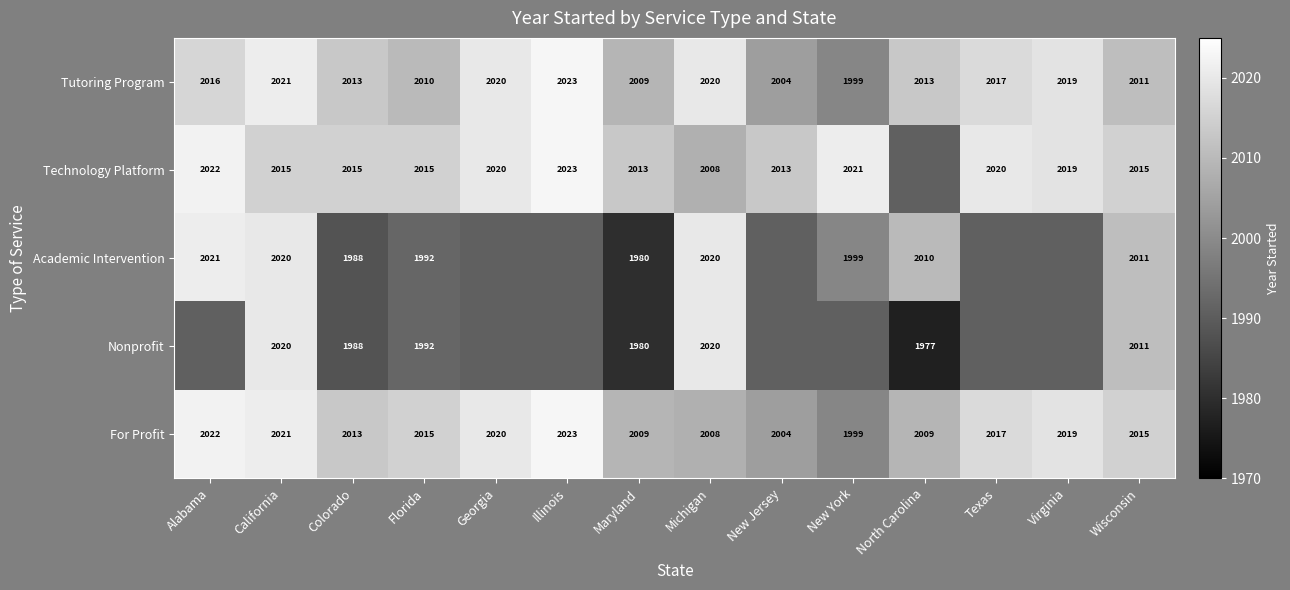

Is the value of Academic Intervention at Colorado greater than the value of For Profit at Florida?

No